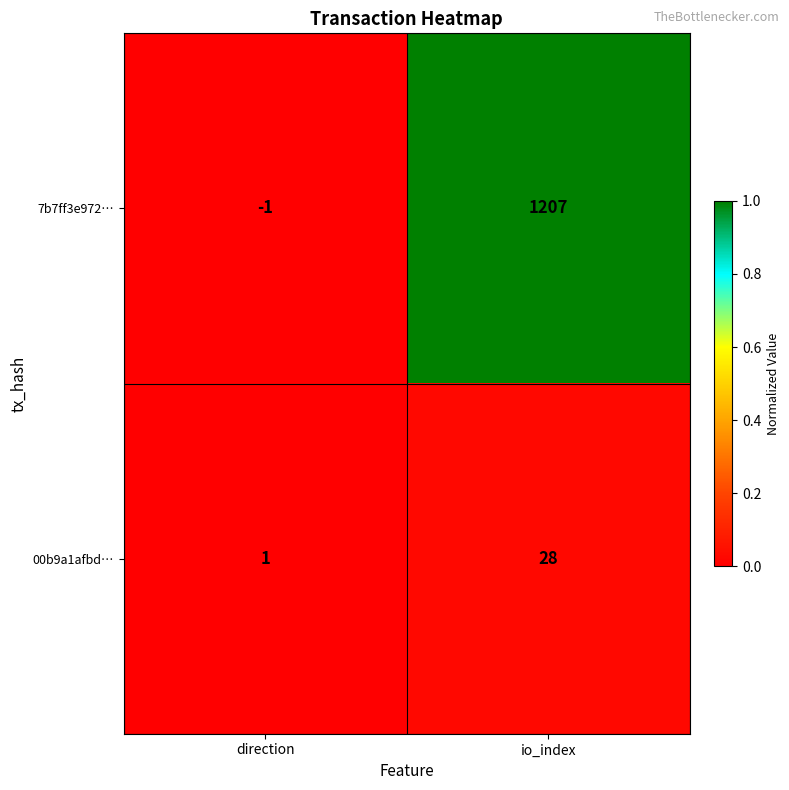

Reading right to left, extract all data points from this chart.

7b7ff3e972…: 1207	-1
00b9a1afbd…: 28	1